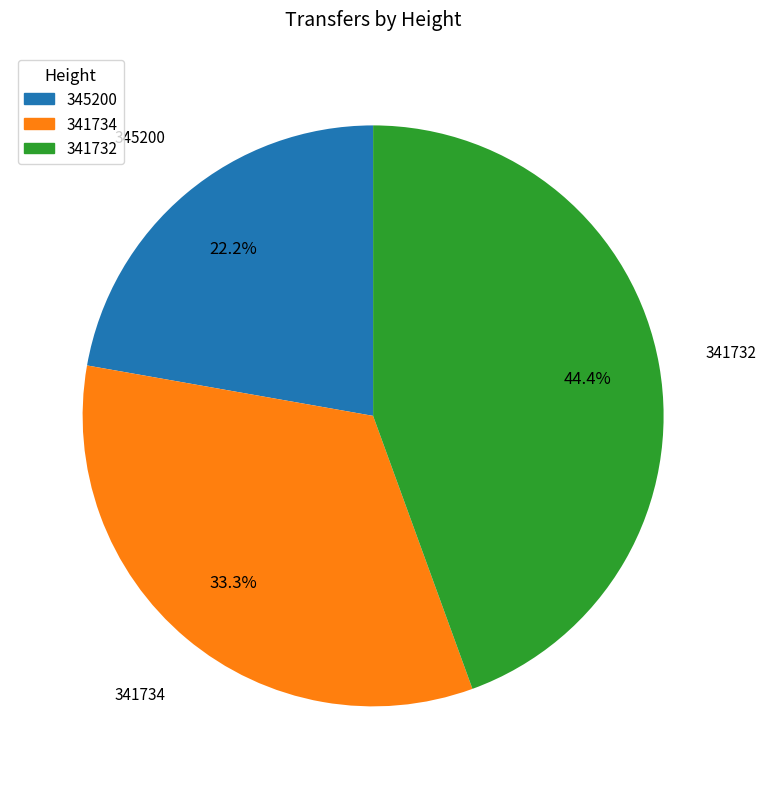

Does any single category account for the majority?

No